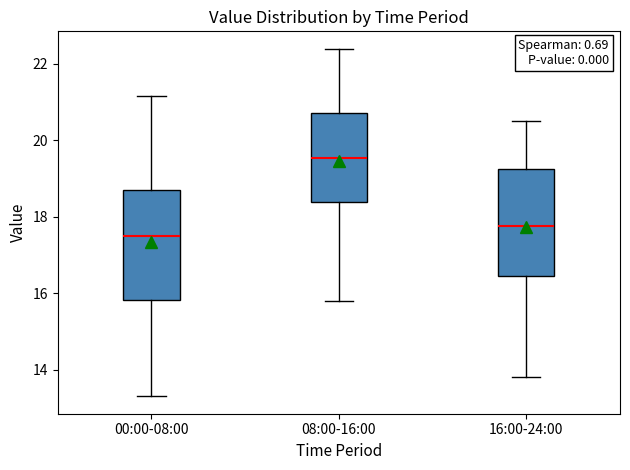

Reading left to right, read every box against the y-axis: the position of its median line, the range the box covers, and the ends of its whiskers. The values are not printed on the chart, so give them approximately, as read against the axis.

00:00-08:00: median 17.4, box 15.8 to 18.6, whiskers 13.4 to 21.2
08:00-16:00: median 19.6, box 18.4 to 20.8, whiskers 15.8 to 22.4
16:00-24:00: median 17.8, box 16.4 to 19.2, whiskers 13.8 to 20.6